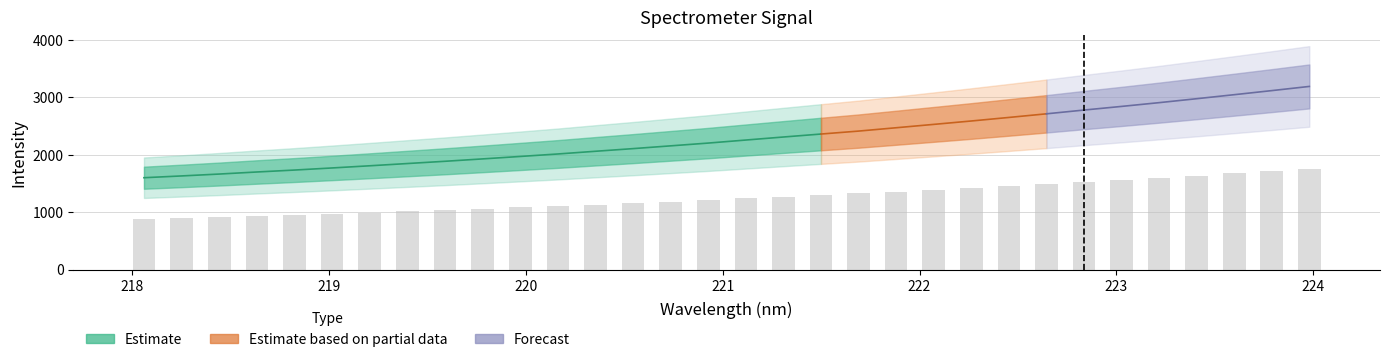

Reading left to right, list all the values displayed in this chart.

881.2	898.2	916.3	936.0	954.5	974.7	995.4	1016.9	1038.5	1061.3	1084.8	1108.5	1134.4	1159.7	1186.3	1213.0	1242.0	1271.0	1299.5	1327.7	1359.7	1391.9	1424.4	1458.4	1493.1	1529.2	1564.1	1600.1	1637.8	1676.3	1715.4	1755.4